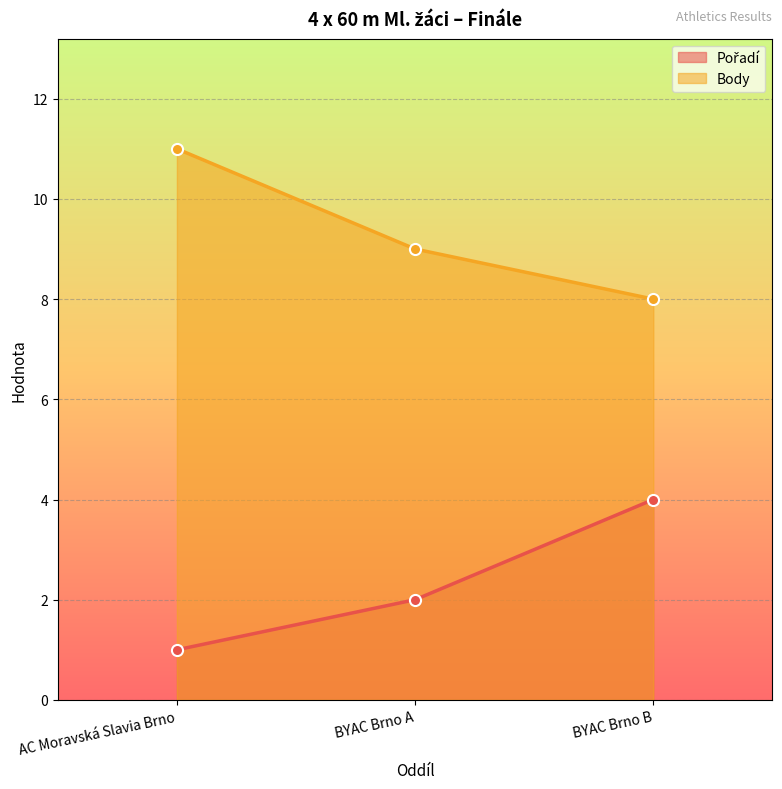

At which label is Body closest to 9?

BYAC Brno A